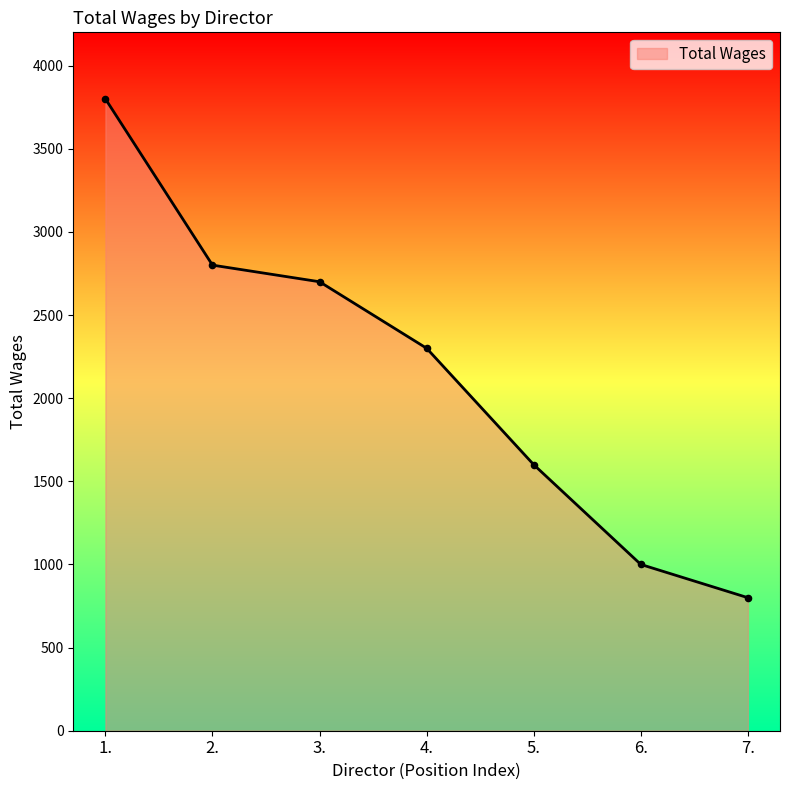

What is the change in value from 4. to 5.?

-700